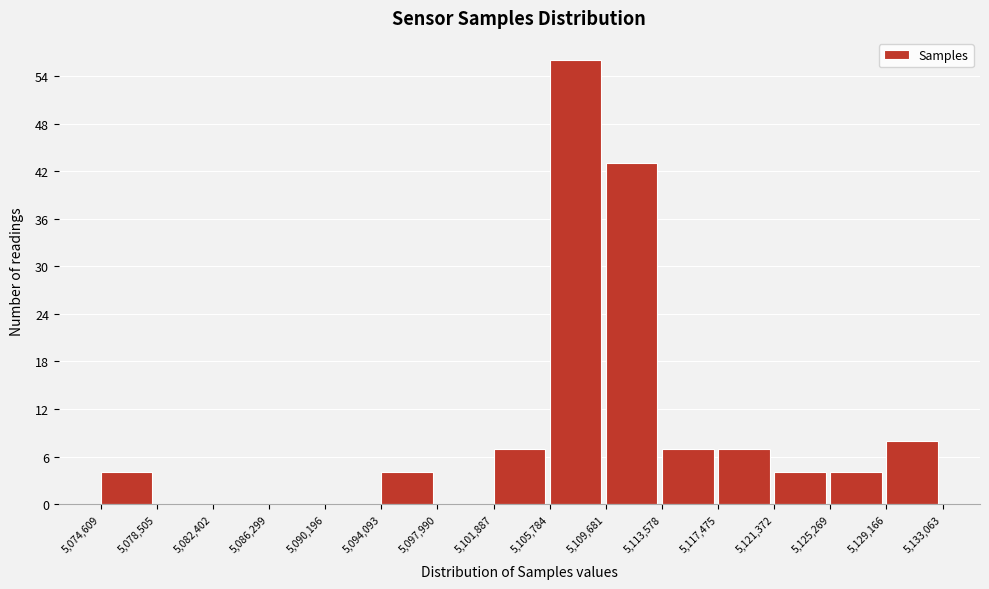

Reading left to right, list every bar in this chart as the range it spans on the x-axis followed by its height. The values are not printed on the chart, so give them approximately, as read against the axis.

5,074,609 to 5,078,505: 4
5,078,505 to 5,082,402: 0
5,082,402 to 5,086,299: 0
5,086,299 to 5,090,196: 0
5,090,196 to 5,094,093: 0
5,094,093 to 5,097,990: 4
5,097,990 to 5,101,887: 0
5,101,887 to 5,105,784: 7
5,105,784 to 5,109,681: 56
5,109,681 to 5,113,578: 43
5,113,578 to 5,117,475: 7
5,117,475 to 5,121,372: 7
5,121,372 to 5,125,269: 4
5,125,269 to 5,129,166: 4
5,129,166 to 5,133,063: 8